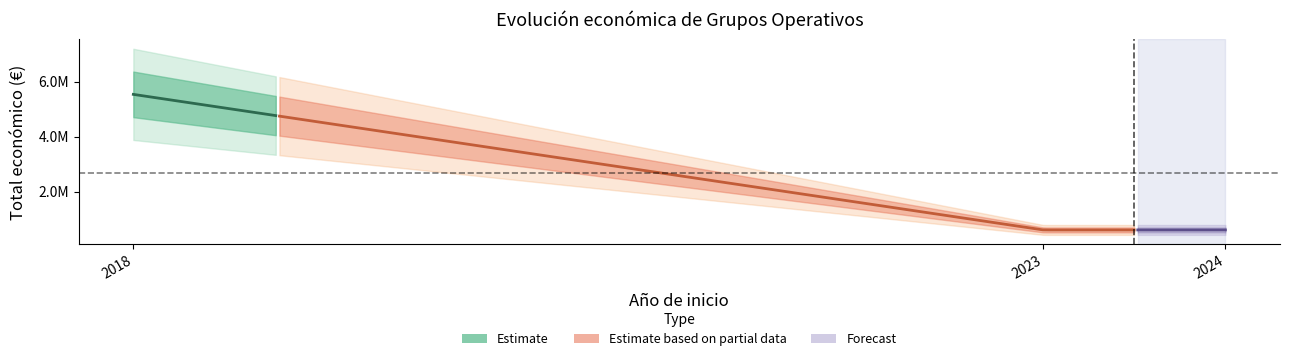

Count the number of values greater than 599820.

2